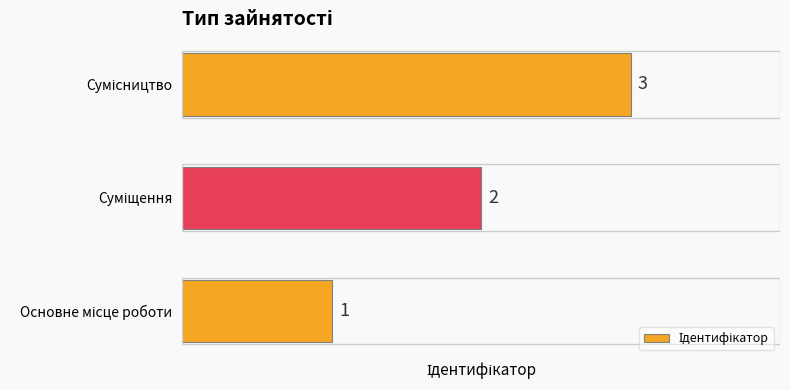

What is the greatest value displayed?

3